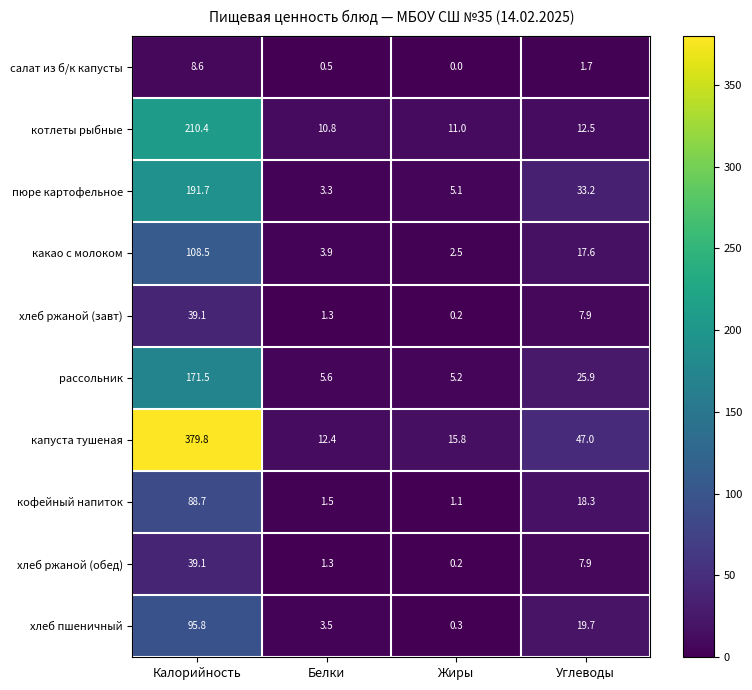

Which series has the widest spread of values?

капуста тушеная